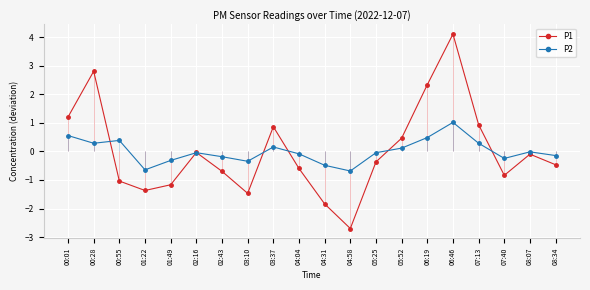

Where does the P1 series first go above 0?

00:01